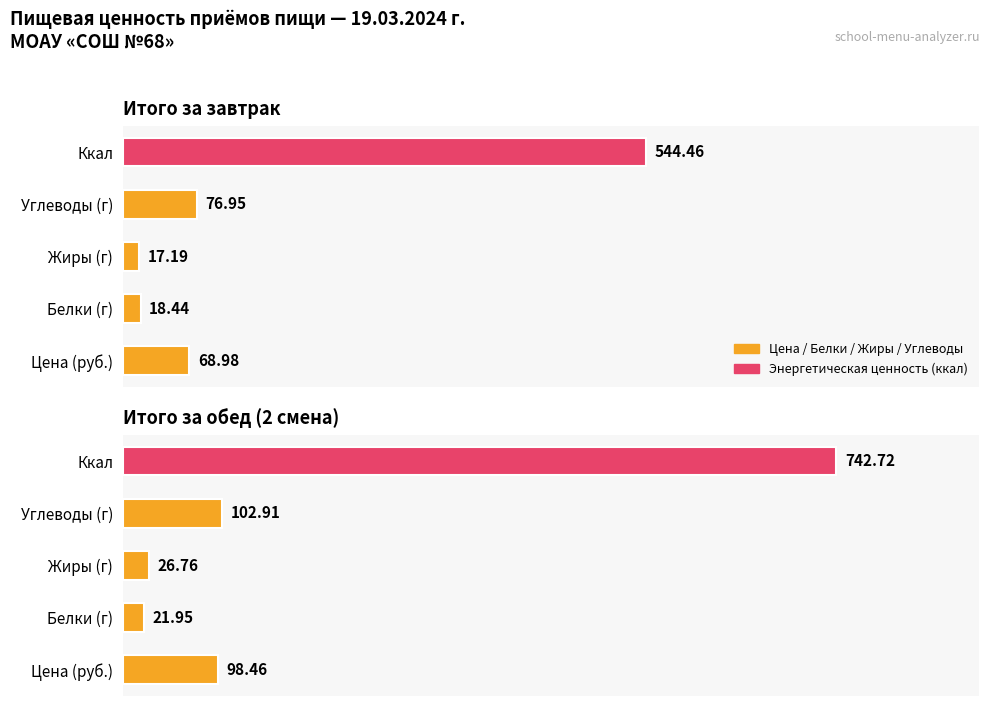

The value at Жиры (г) is 26.8. True or false?

True